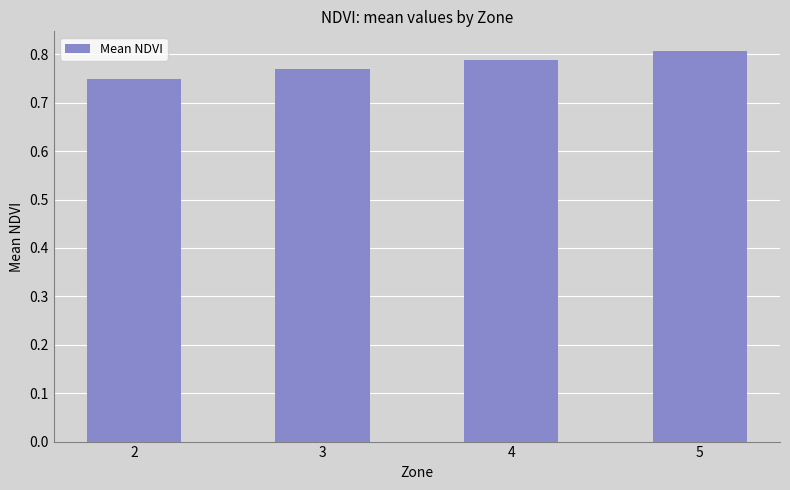

Rank the categories by value from lowest to highest.

2, 3, 4, 5